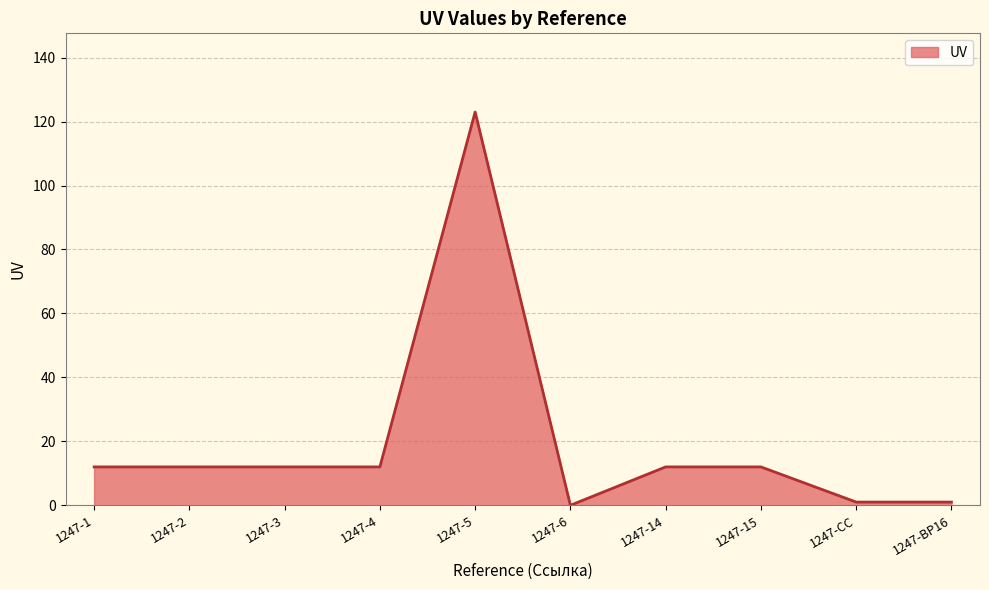

What is the ratio of the value at 1247-3 to the value at 1247-1?

1.0